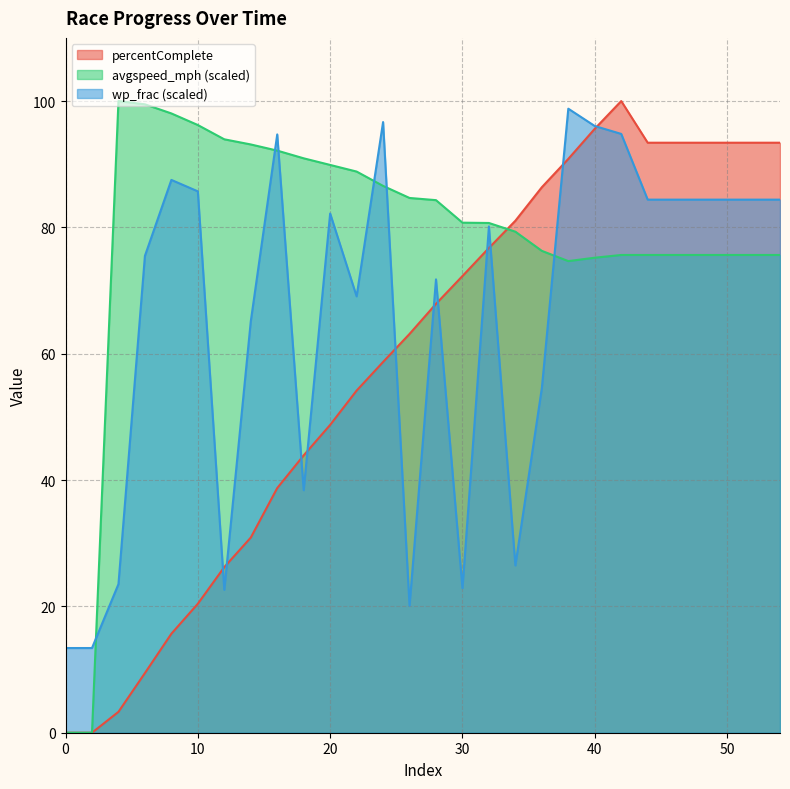

How many lines are shown in the chart?

3